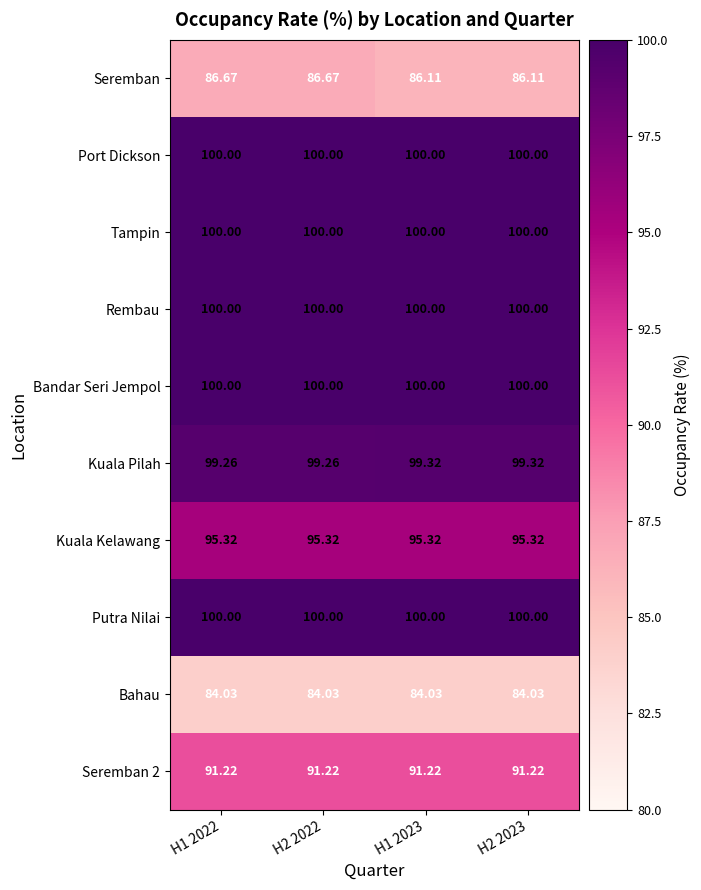

Is the value of Seremban 2 at H1 2022 greater than the value of Port Dickson at H1 2022?

No